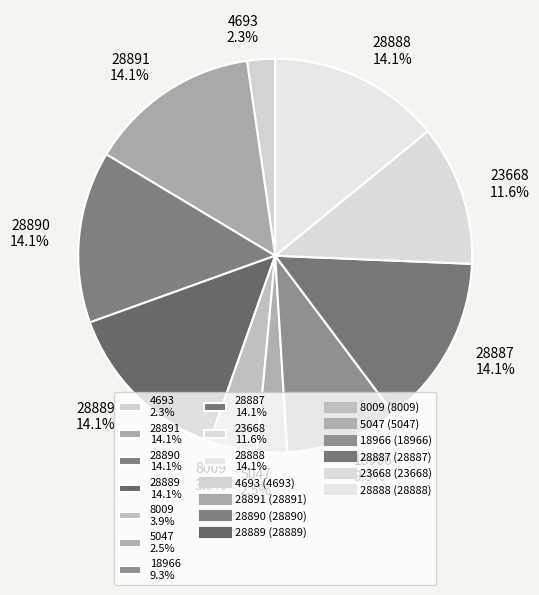

To the nearest percent, what percentage of the pie is 28891?

14%